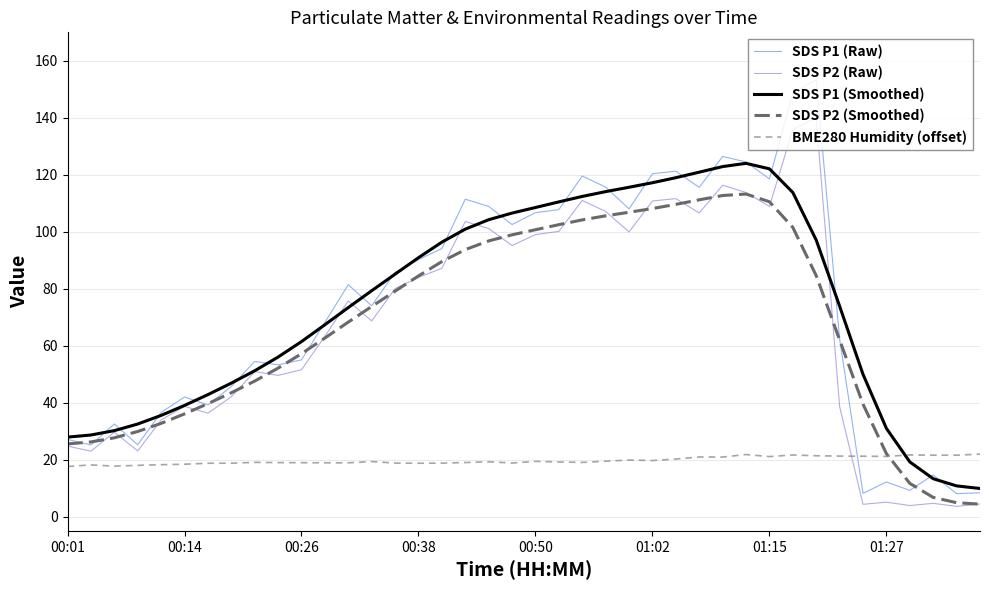

How many series are shown in this chart?

5